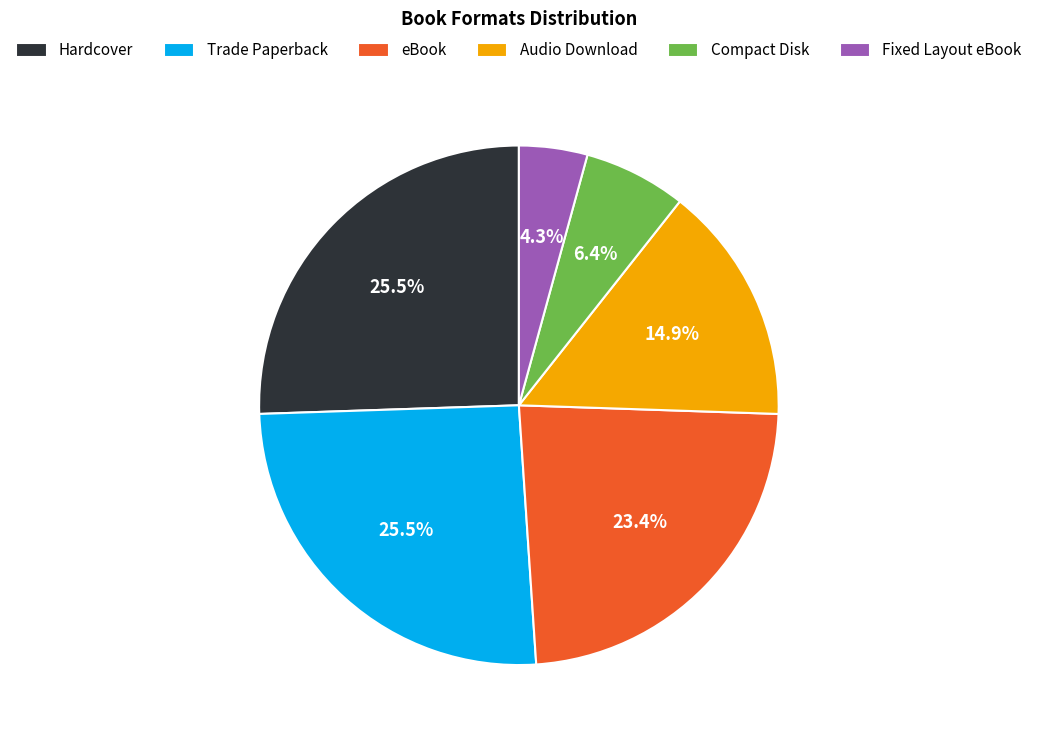

Is it true that Compact Disk is 20% of the pie?

False